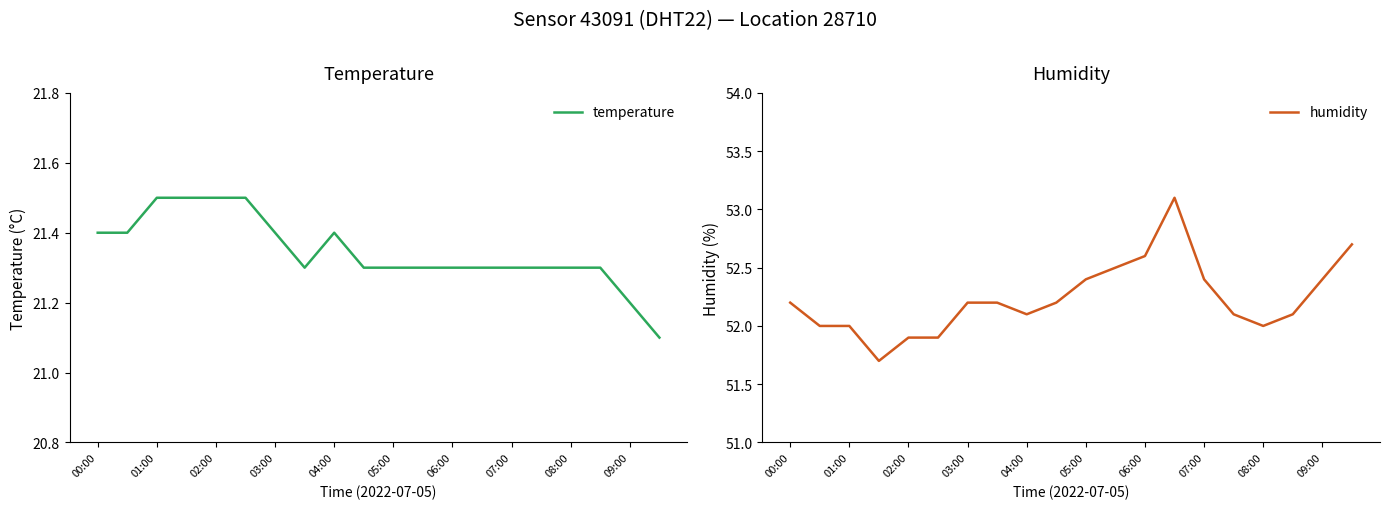

The temperature series shows 36.8 at 01:00. True or false?

False